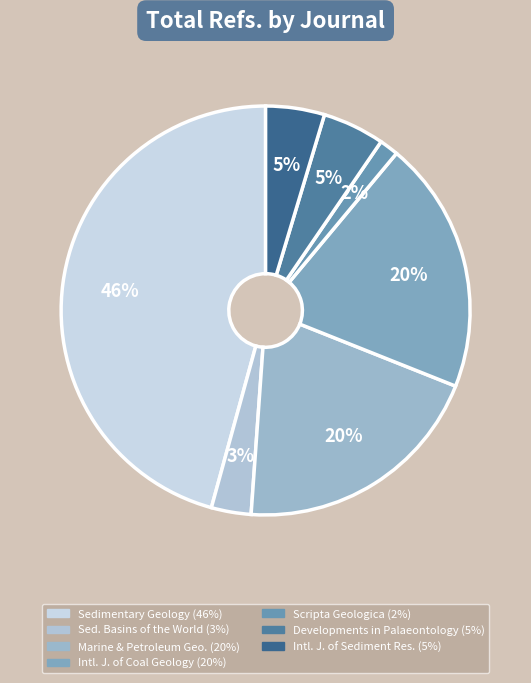

Count the number of slices in the pie.

7